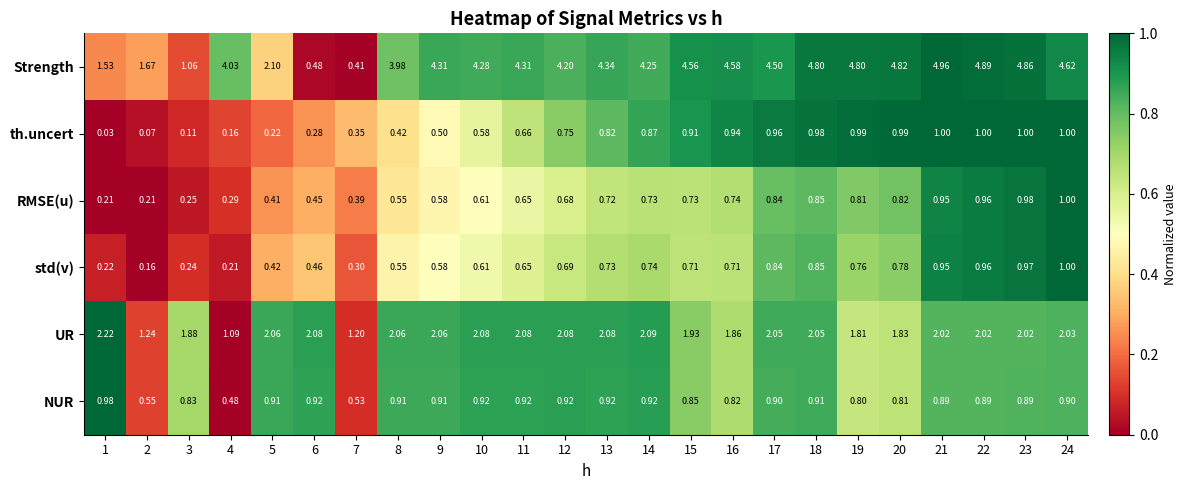

Which series changed the most between 10 and 15?

th.uncert